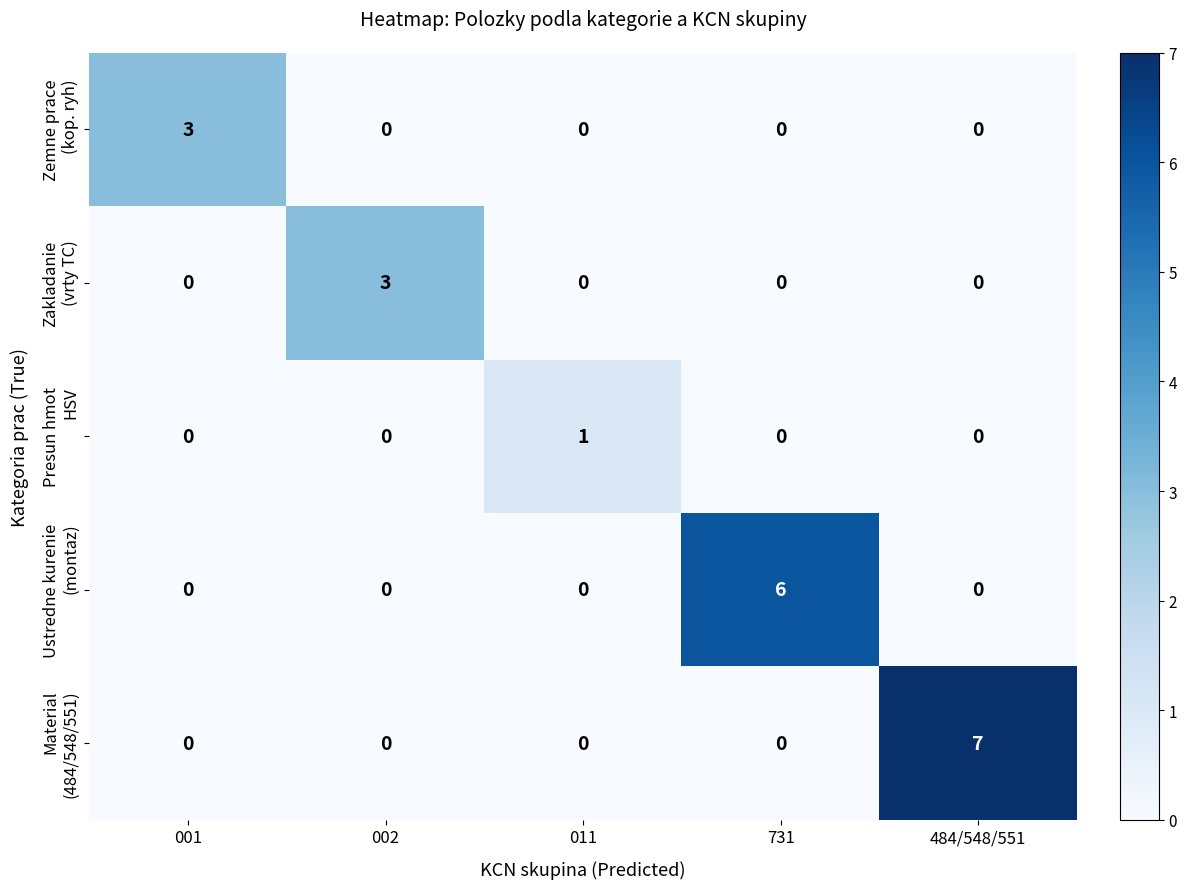

Which category has the highest value across all series?

484/548/551